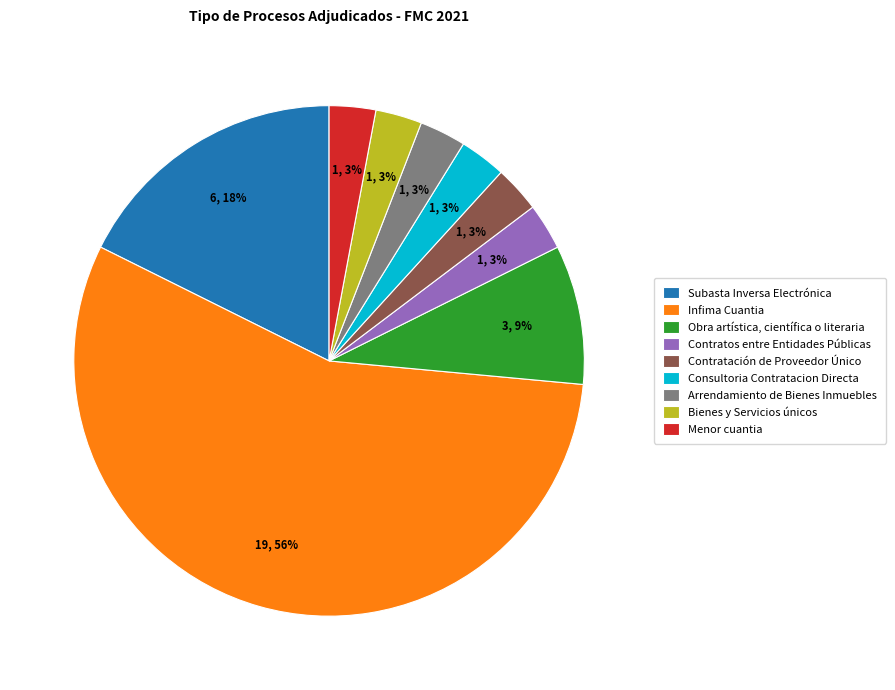

Between Menor cuantia and Subasta Inversa Electrónica, which is larger?

Subasta Inversa Electrónica